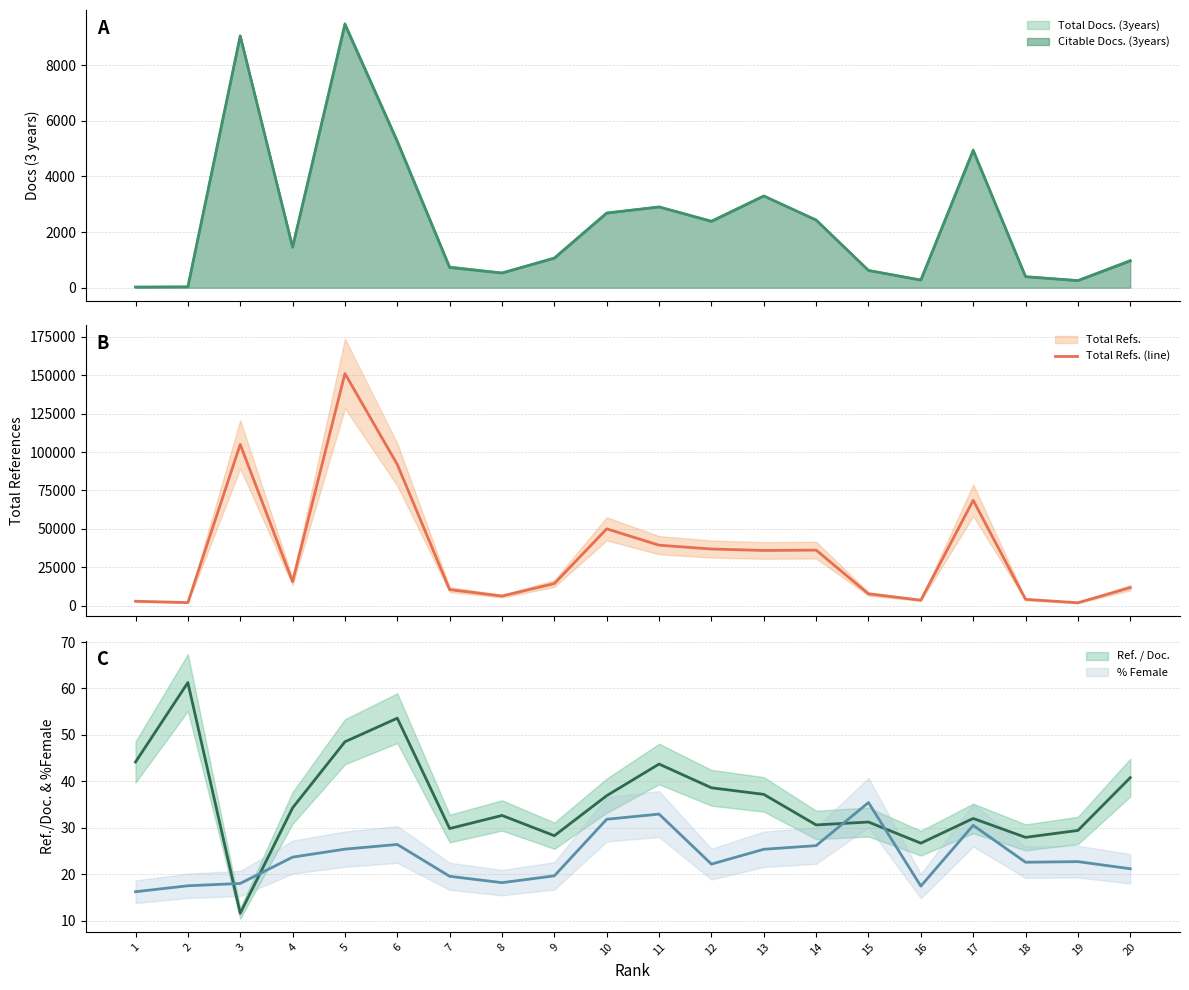

The chart shows a value of 57267 at 12. True or false?

False